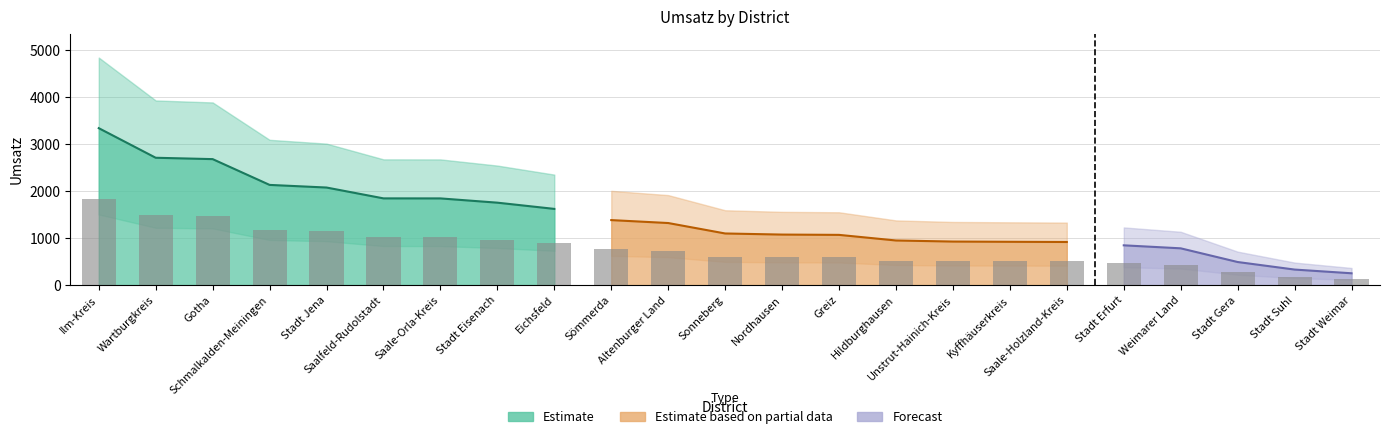

Reading left to right, what are all the values shown in this chart?

3341.3	2711.0	2682.0	2133.1	2077.2	1846.3	1845.5	1754.8	1622.3	1383.7	1321.3	1098.8	1075.4	1069.1	949.7	926.8	921.8	917.6	846.6	782.7	491.2	330.5	251.4